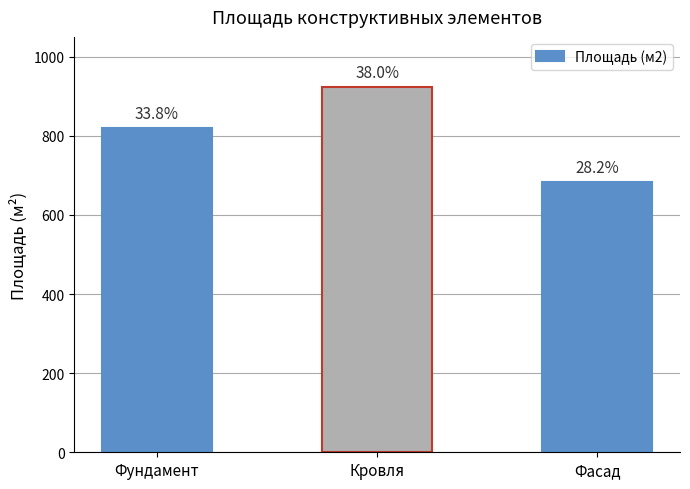

Reading left to right, transcribe all the data shown in this chart.

819.7	923.1	683.7